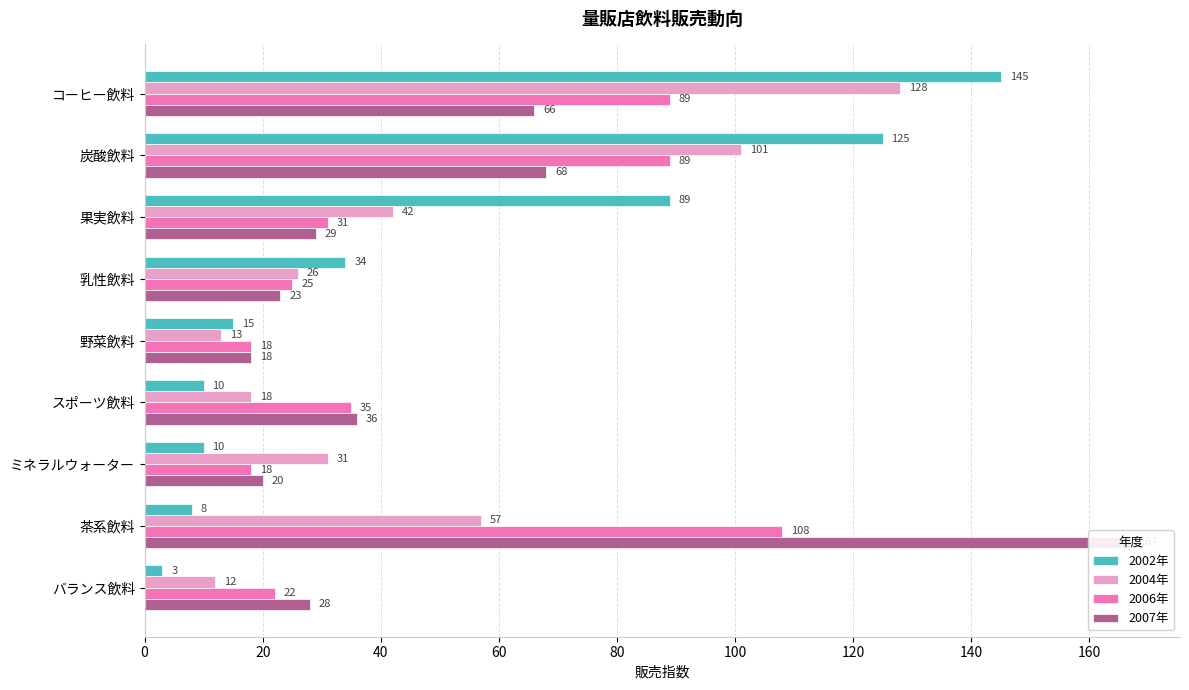

What is the difference between the second highest and second lowest values in the 2002年 series?

117